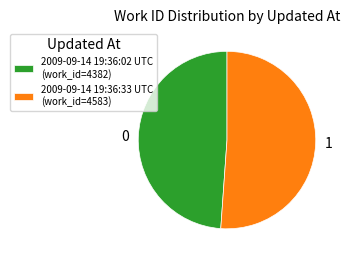

Which slice is the smallest?

2009-09-14 19:36:02 UTC